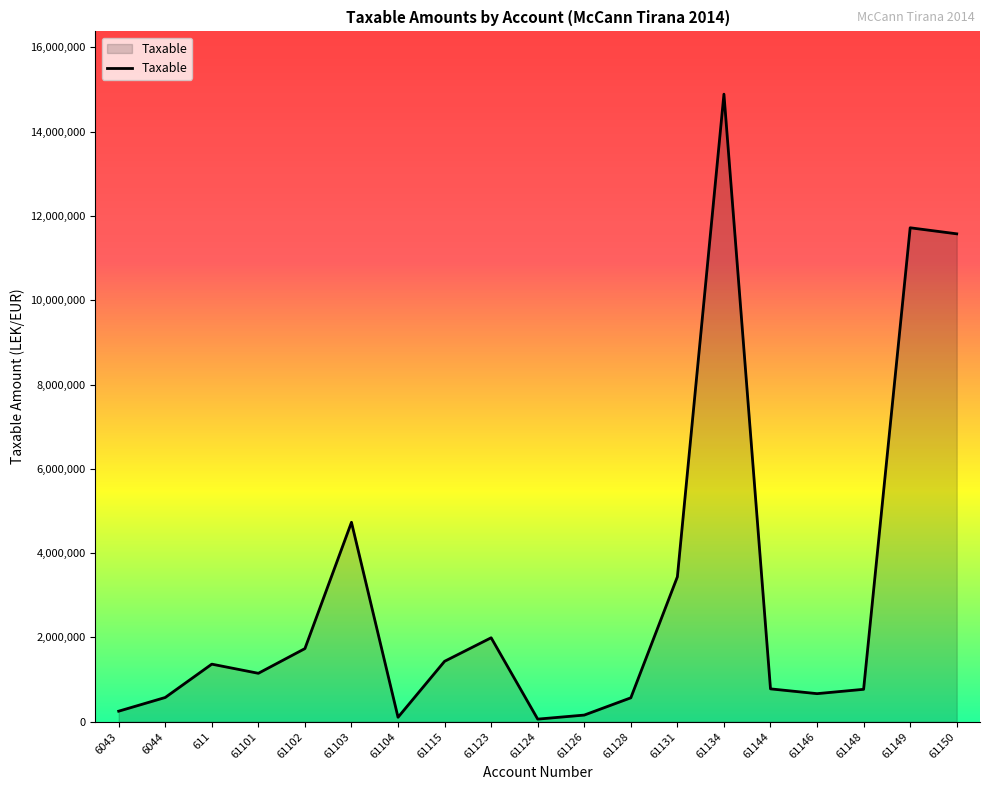

What is the change in value from 61144 to 61150?

+10794989.1